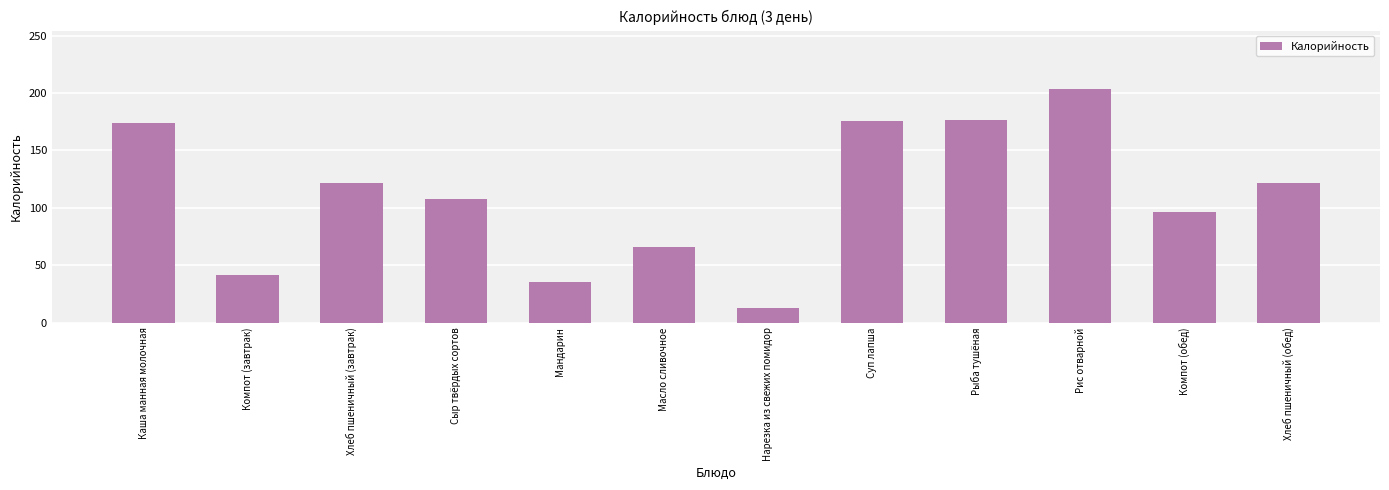

The value at Суп лапша is 175.4. True or false?

True